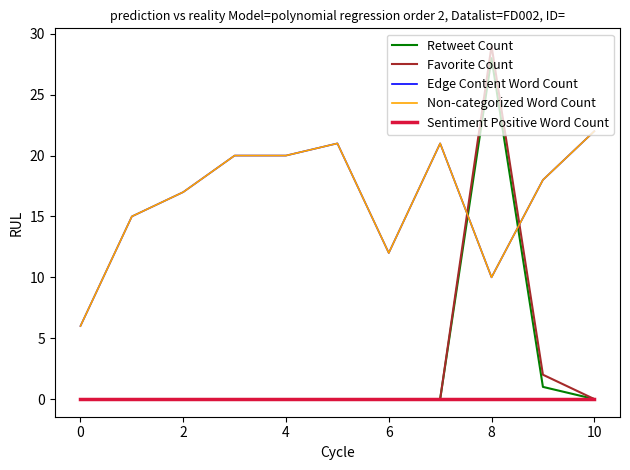

Is this an area chart (filled region under the line)?

No